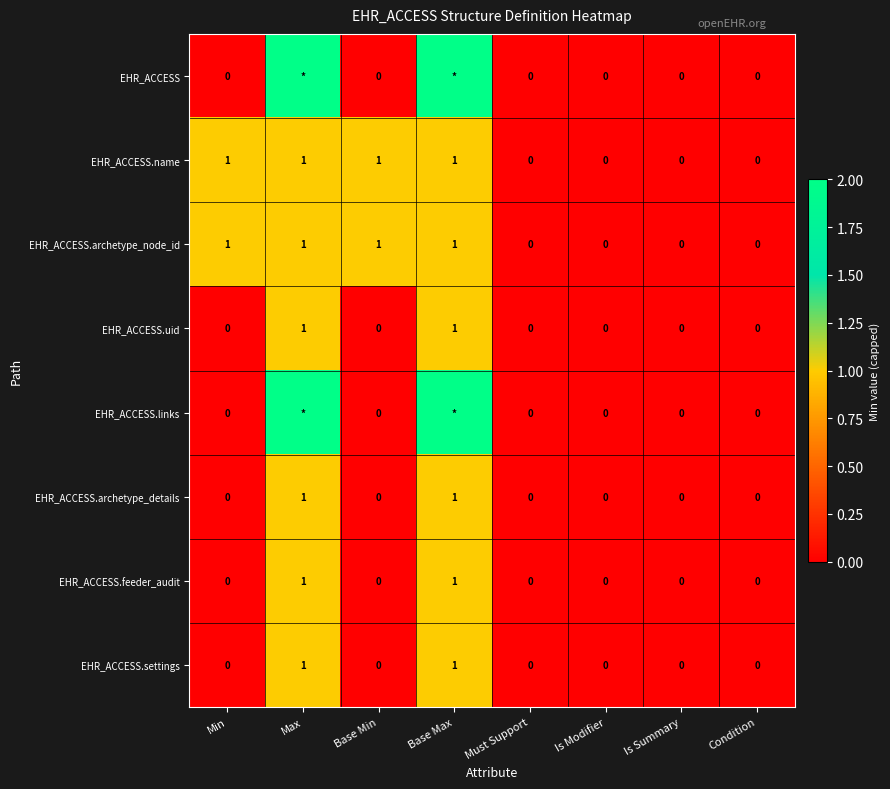

True or false: EHR_ACCESS.uid has a value of 0 at Base Min.

True